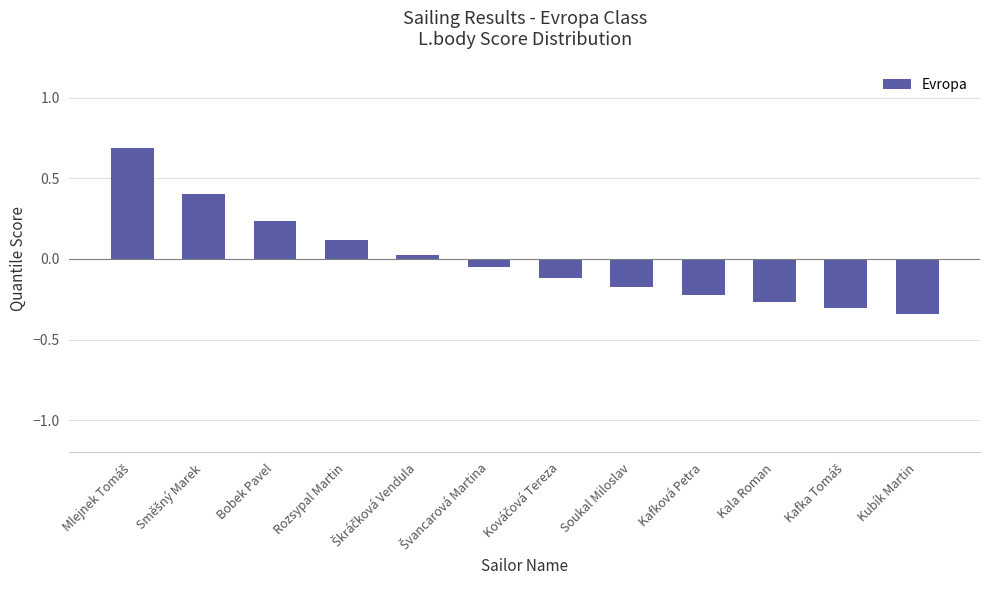

What position from the left is Kubík Martin?

12